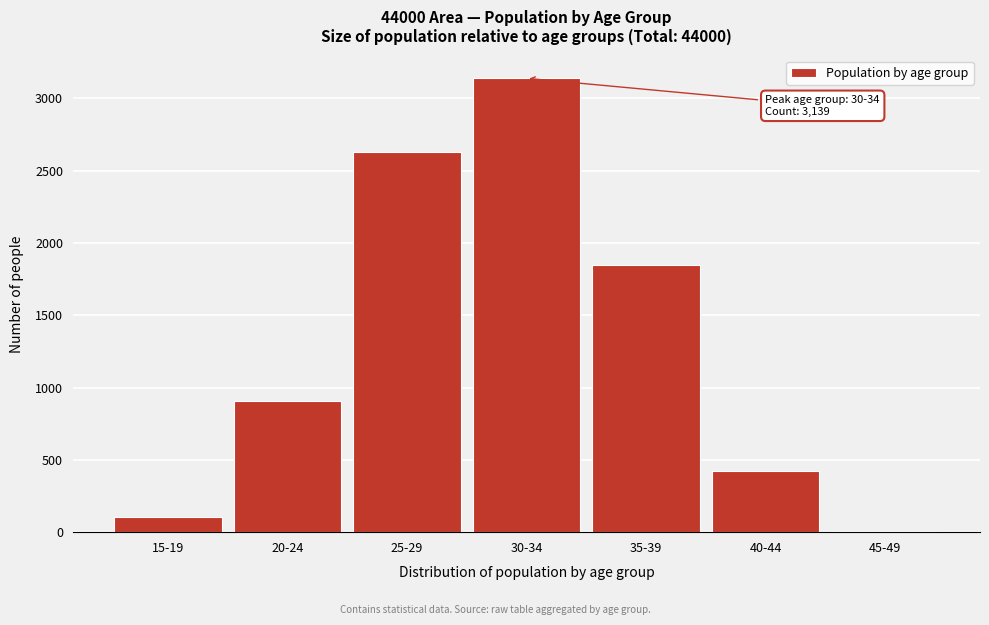

Reading left to right, transcribe all the data shown in this chart.

15-19=107	20-24=907	25-29=2627	30-34=3139	35-39=1848	40-44=425	45-49=6